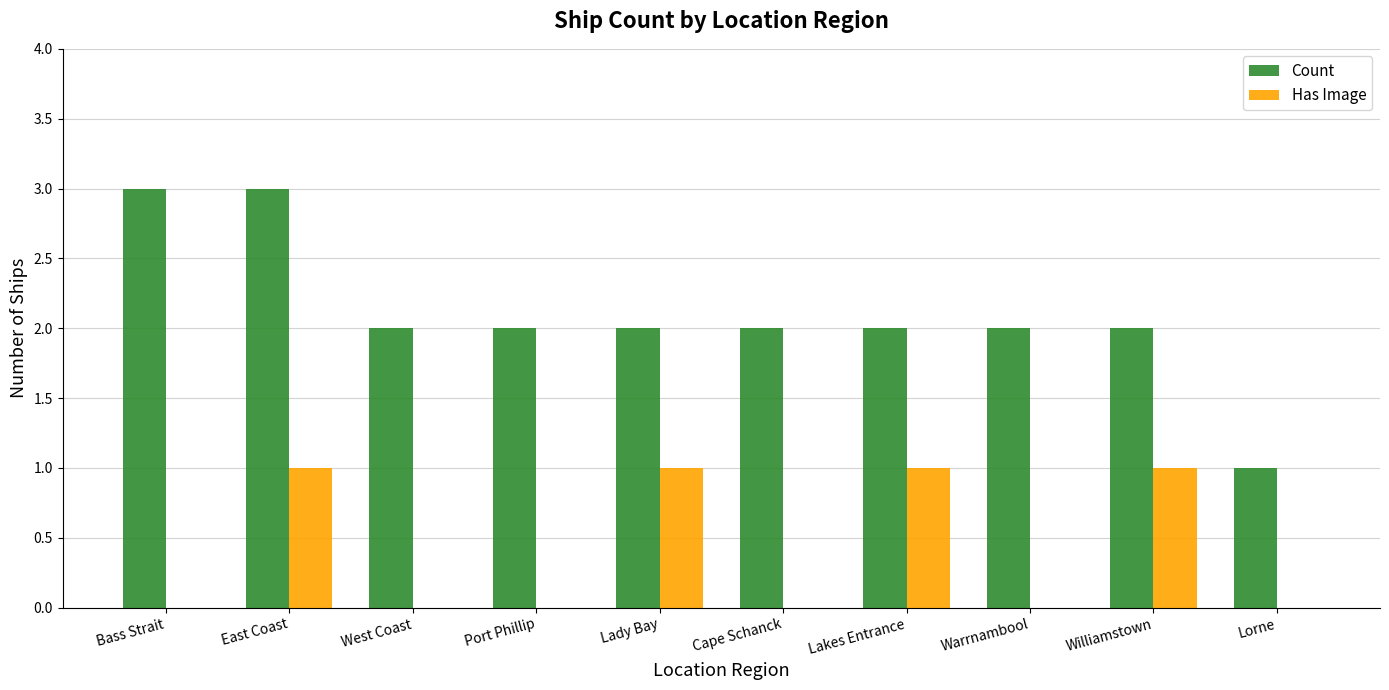

What value does the Count series have at Lakes Entrance?

2